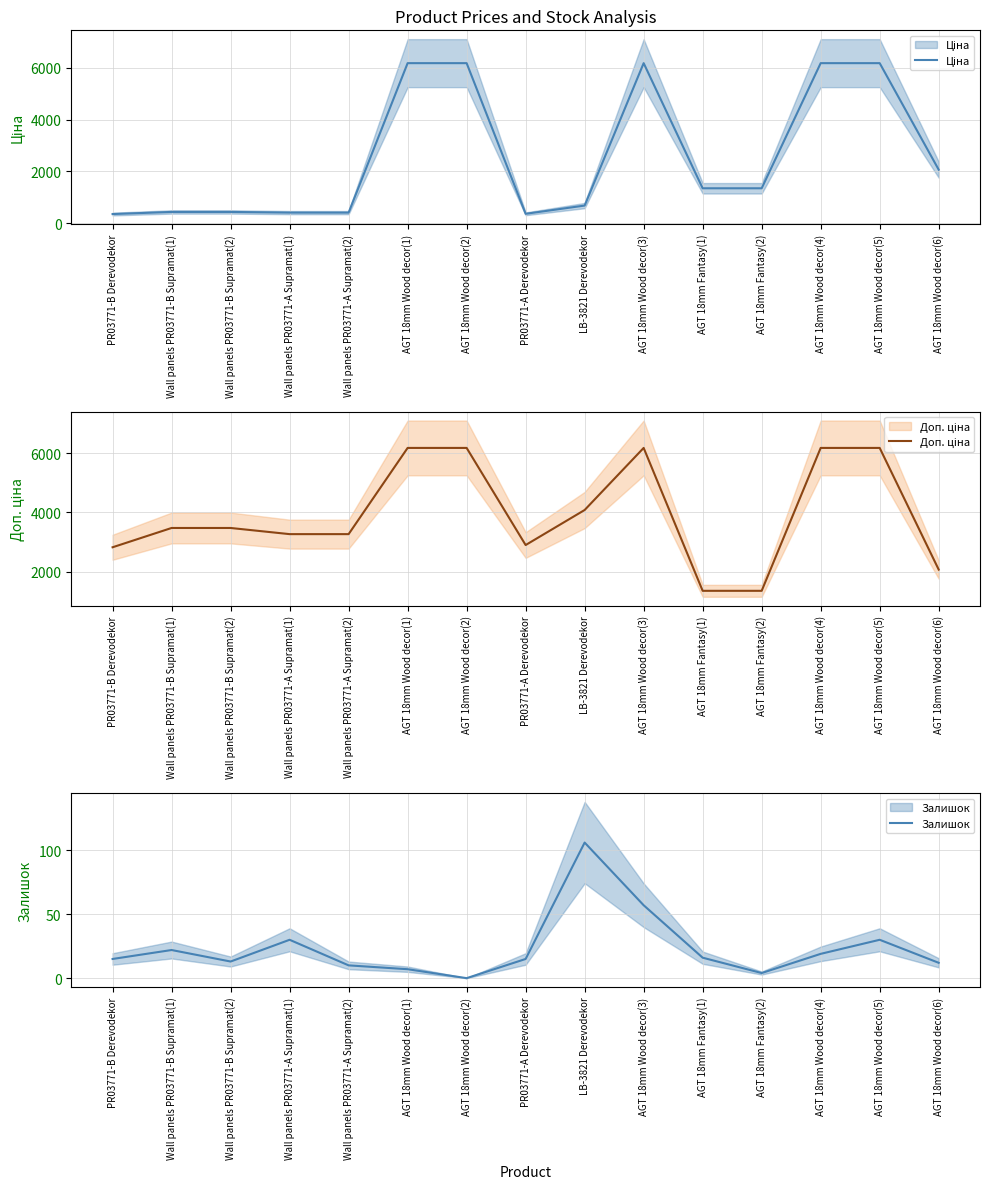

Where does the Ціна series first go above 1347?

AGT 18mm Wood decor(1)